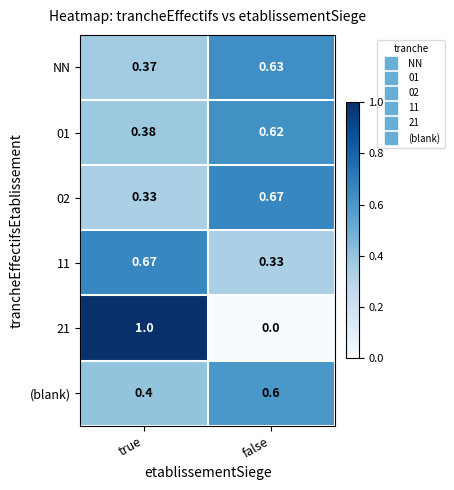

Which category has the lowest value across all series?

false